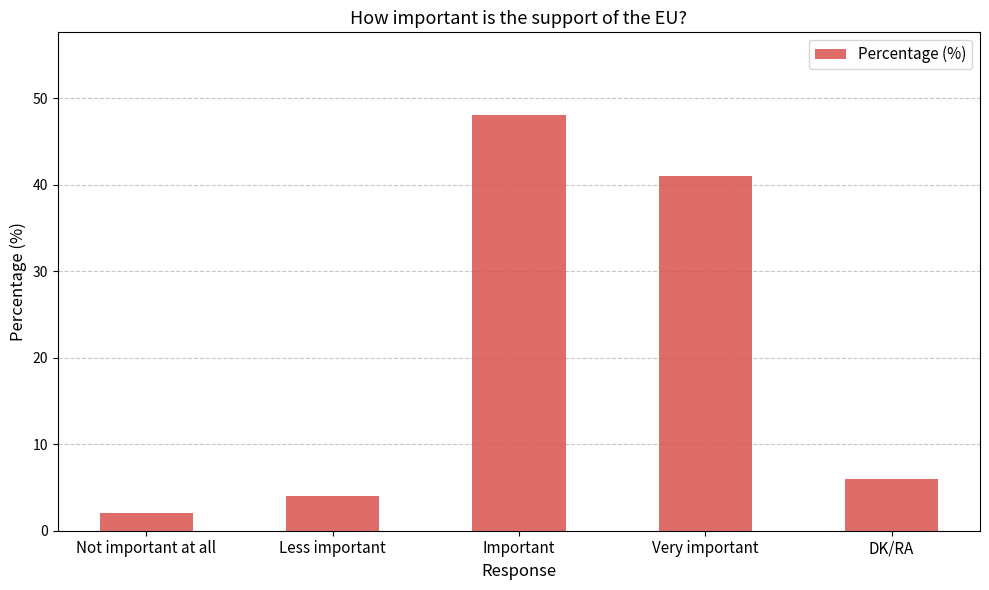

List the labels in order of value, smallest first.

Not important at all, Less important, DK/RA, Very important, Important